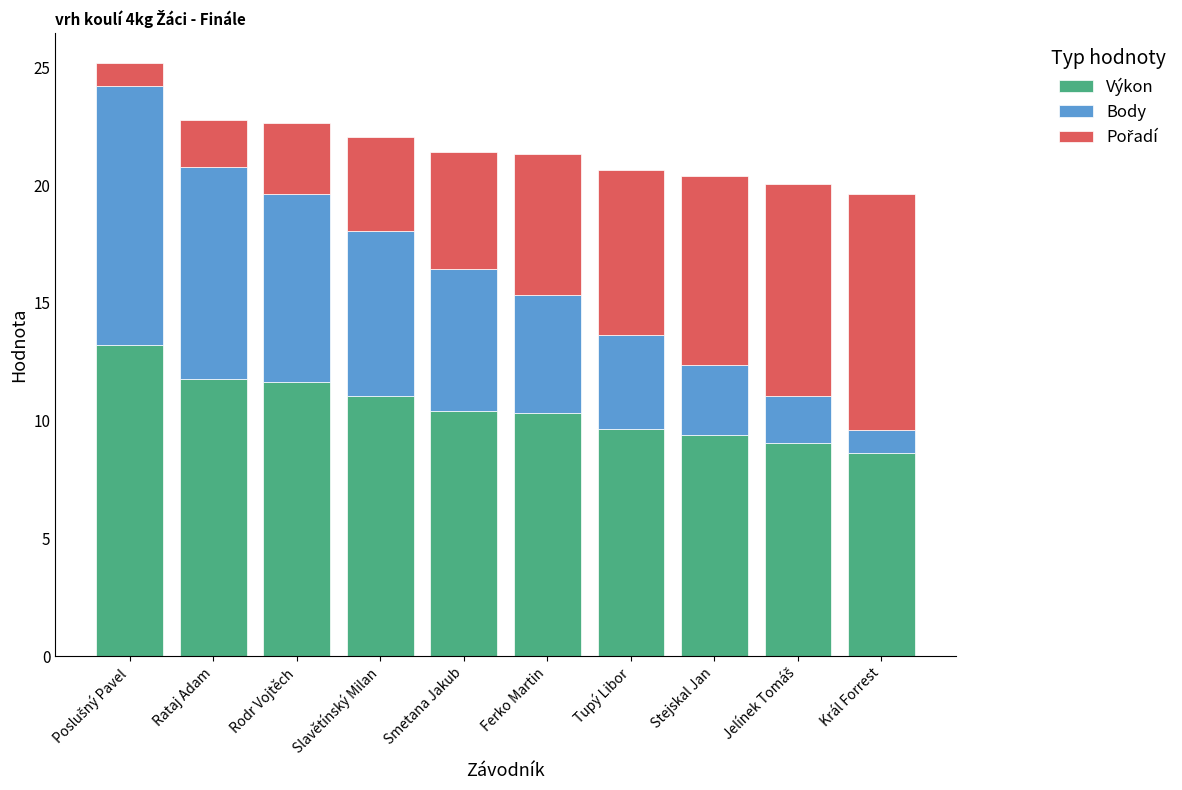

True or false: Výkon has a value of 16.1 at Rataj Adam.

False